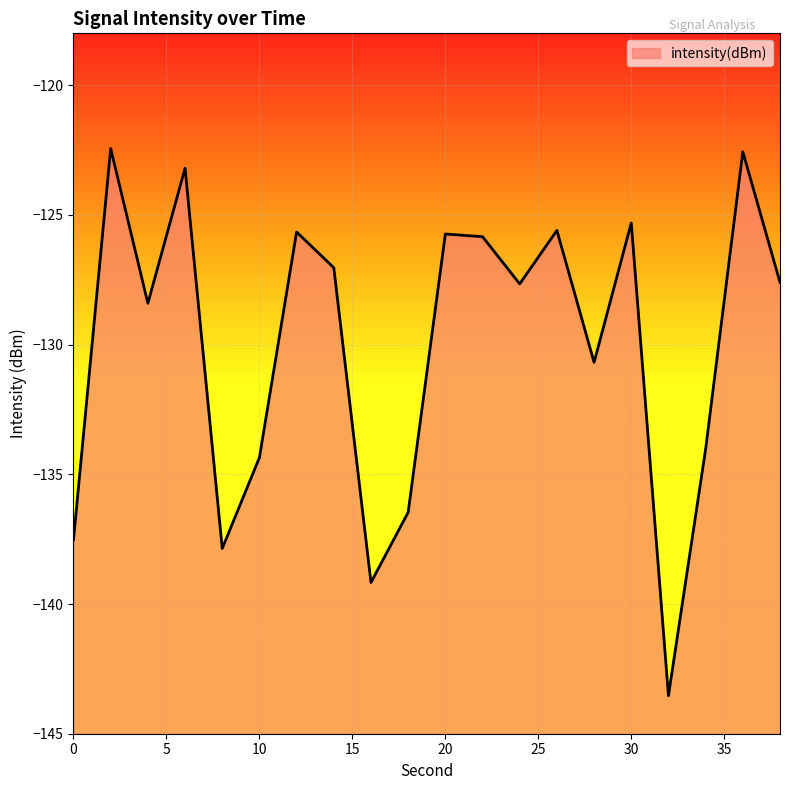

Reading left to right, what are all the values shown in this chart?

0=-137.5	2=-122.4	4=-128.4	6=-123.2	8=-137.9	10=-134.4	12=-125.7	14=-127.0	16=-139.2	18=-136.5	20=-125.7	22=-125.8	24=-127.7	26=-125.6	28=-130.7	30=-125.3	32=-143.5	34=-134.0	36=-122.6	38=-127.6